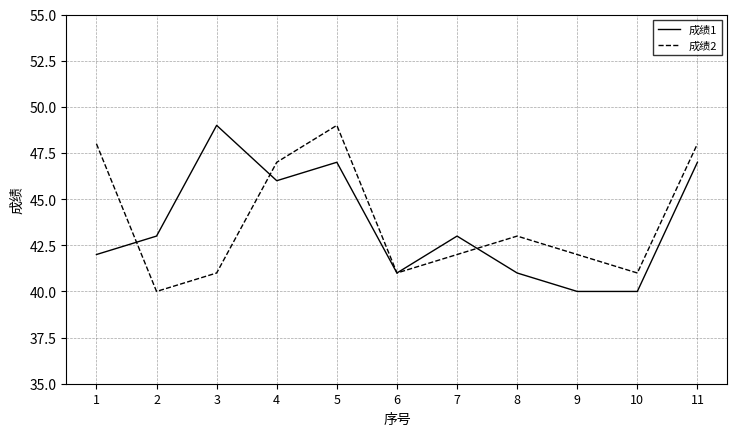

Which series changed the most between 2 and 7?

成绩2